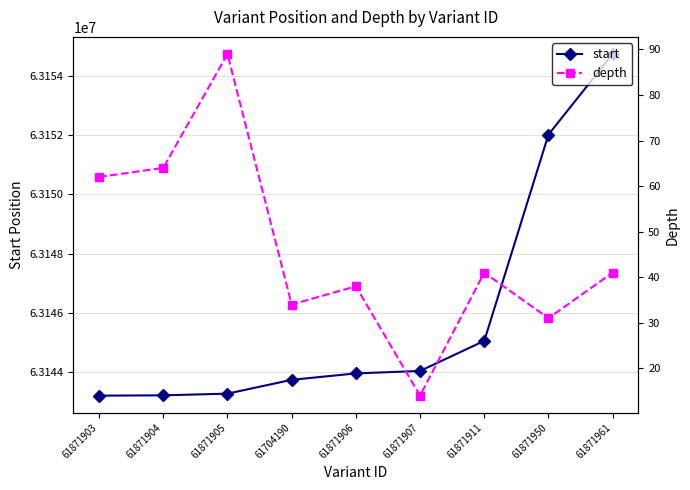

List the labels in order of depth value, largest first.

61871905, 61871904, 61871903, 61871911, 61871961, 61871906, 61704190, 61871950, 61871907